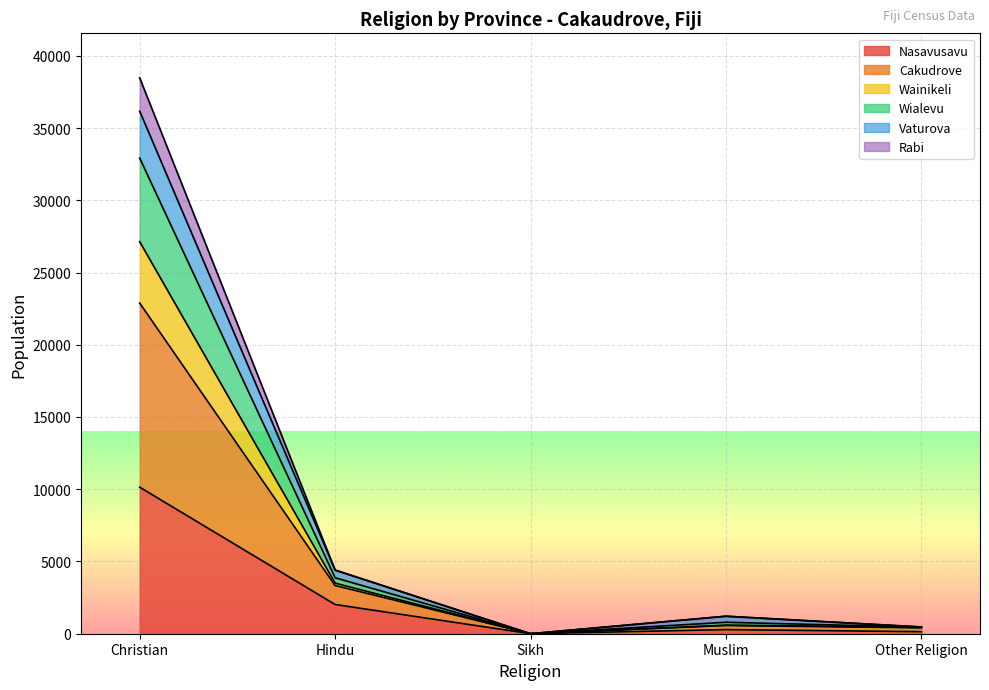

What position from the right is Hindu?

4